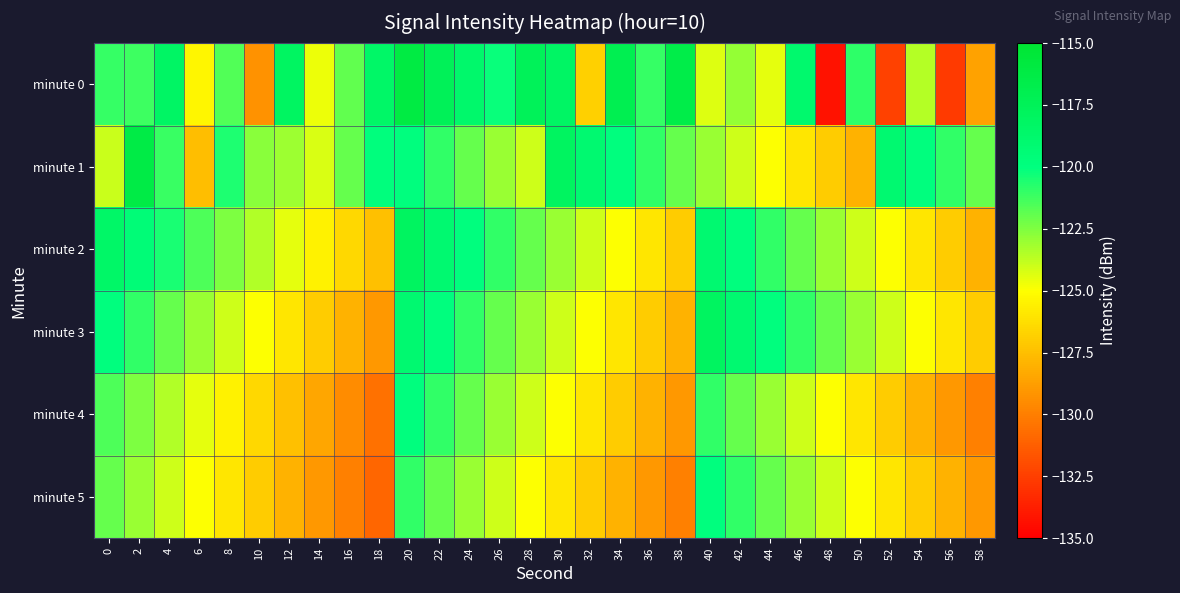

At which category is the sum across all series the highest?

20